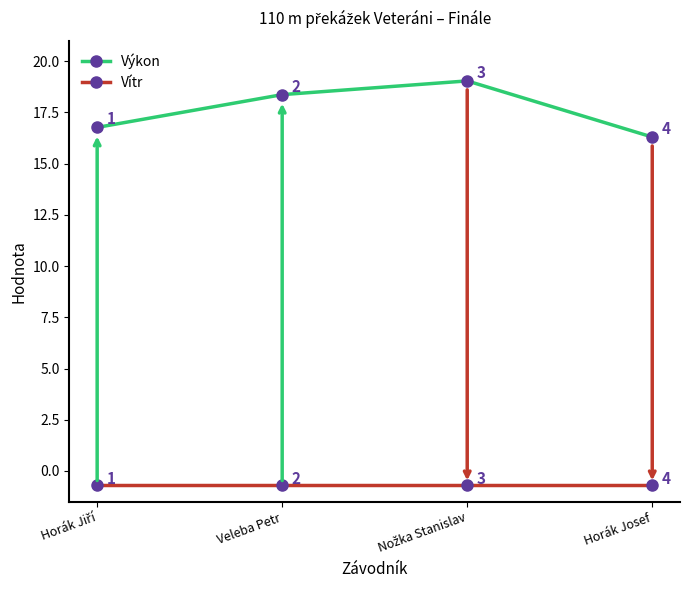

What is the value of the Vítr point at the 4th from the left?

-0.7